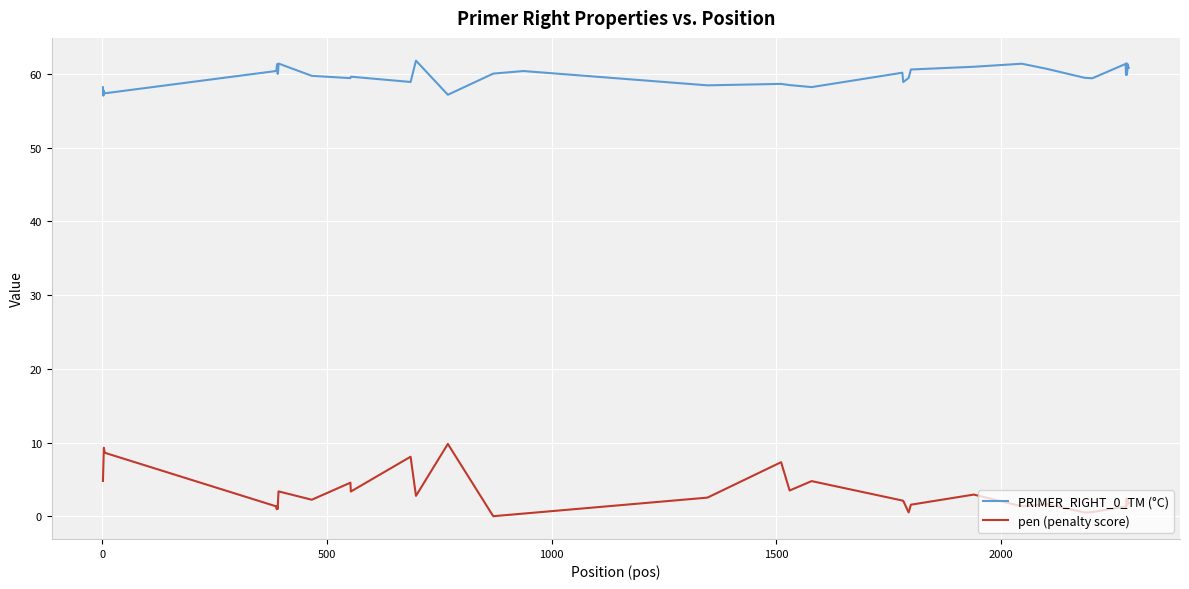

True or false: PRIMER_RIGHT_0_TM (°C) and pen (penalty score) cross at least once.

False